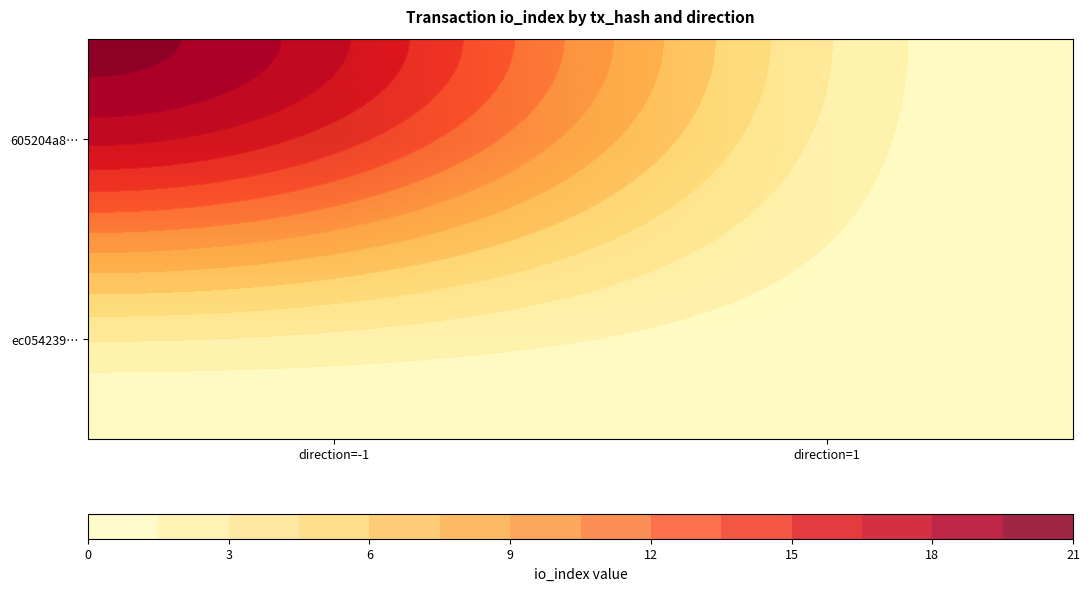

Which series changed the most between direction=-1 and direction=1?

605204a8…